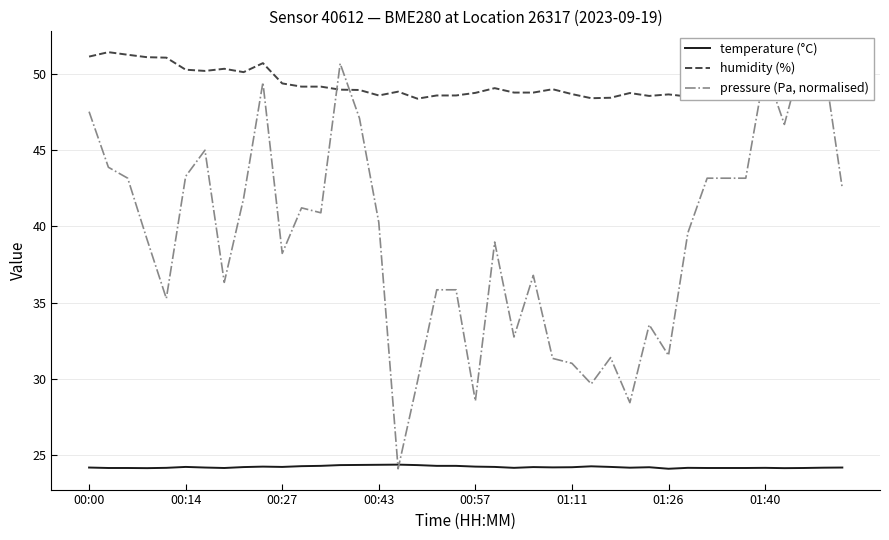

Is it true that humidity (%) equals 32.2 at 11?

False